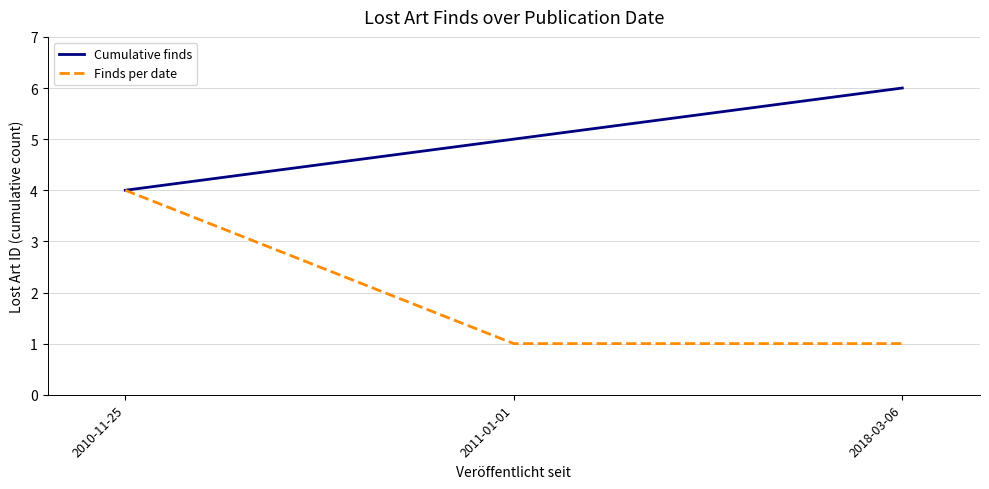

What position from the right is 2011-01-01?

2